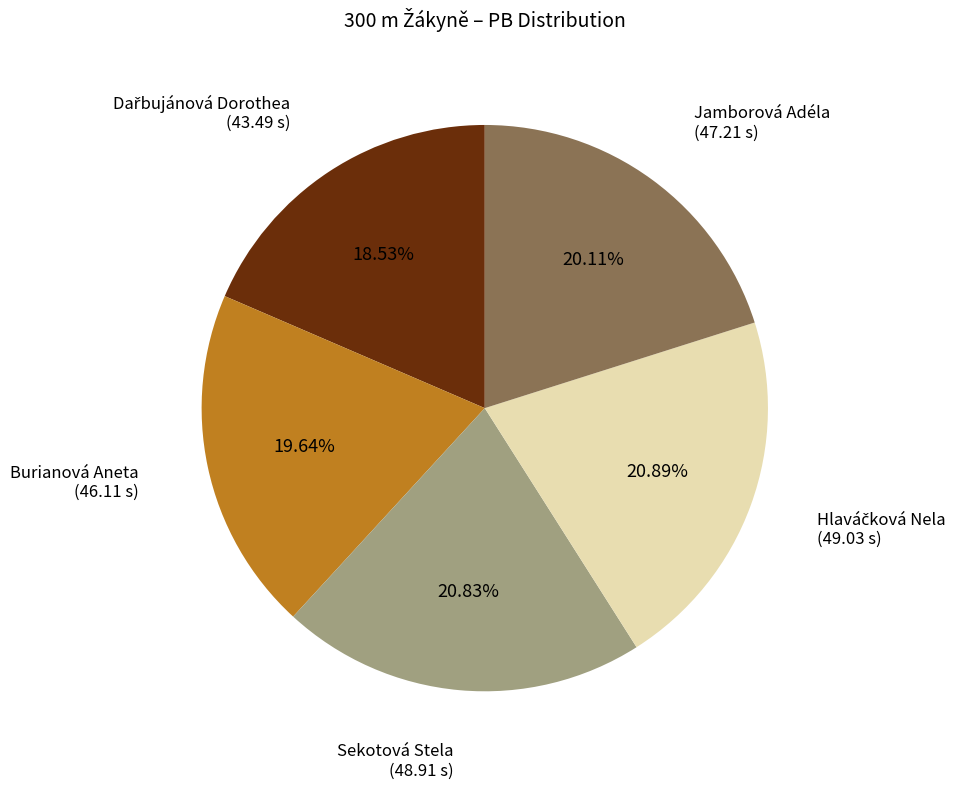

What is the ratio of the value at Burianová Aneta to the value at Sekotová Stela?

0.9